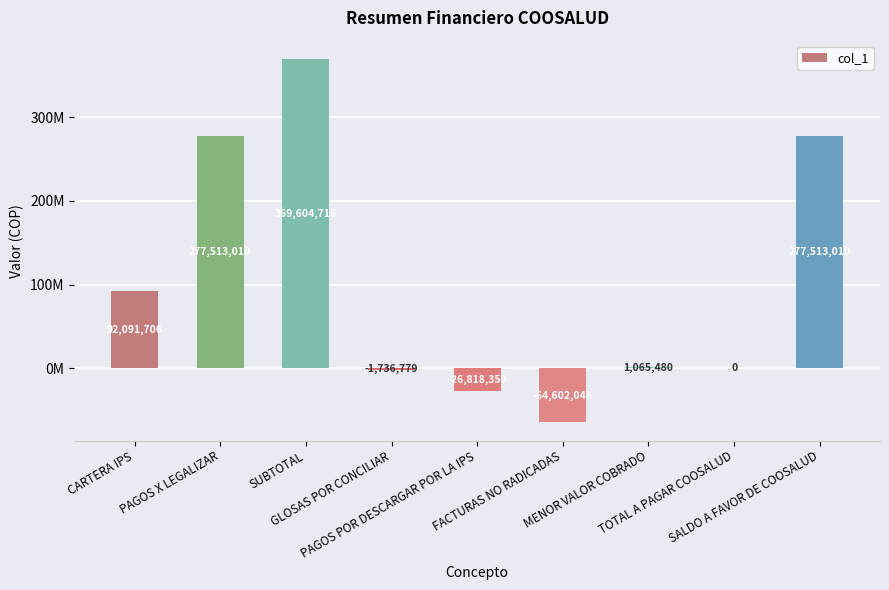

Are the bars horizontal?

No